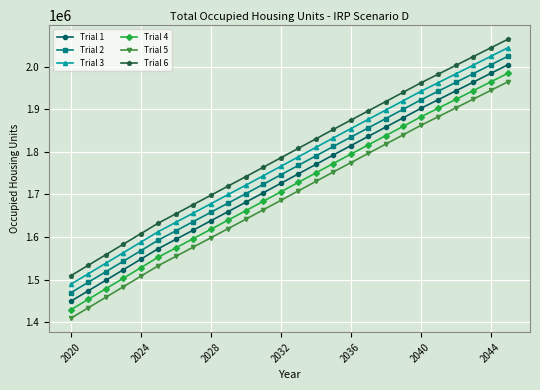

What is the highest value of the Trial 6 series?

2064992.3